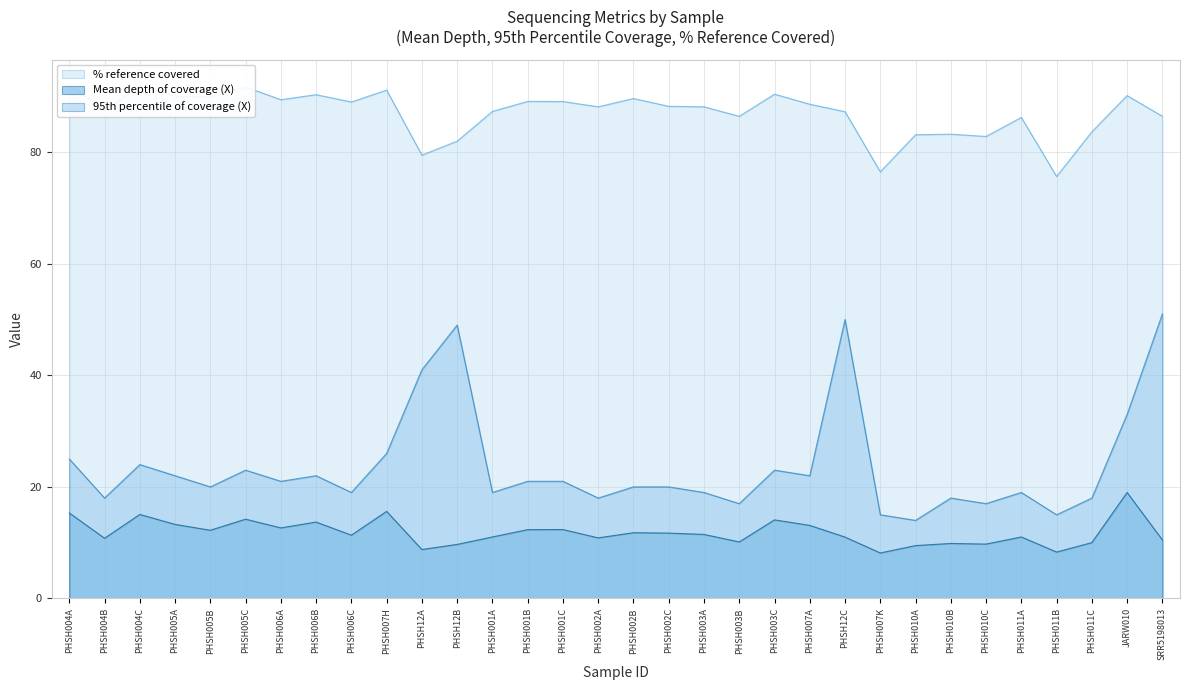

True or false: 95th percentile of coverage (X) and Mean depth of coverage (X) cross at least once.

False